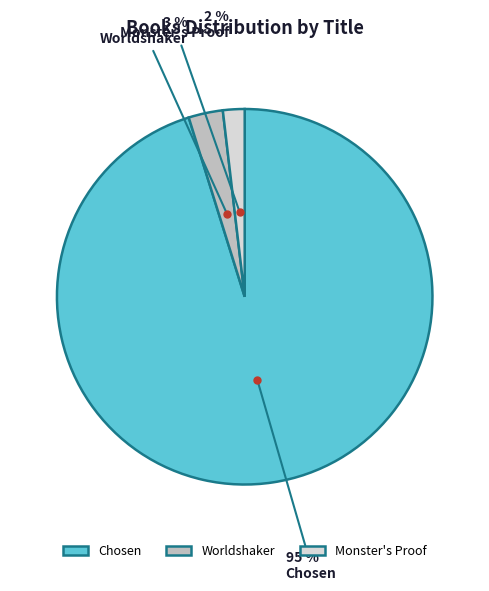

Combined, do Worldshaker and Monster's Proof account for over 50%?

No